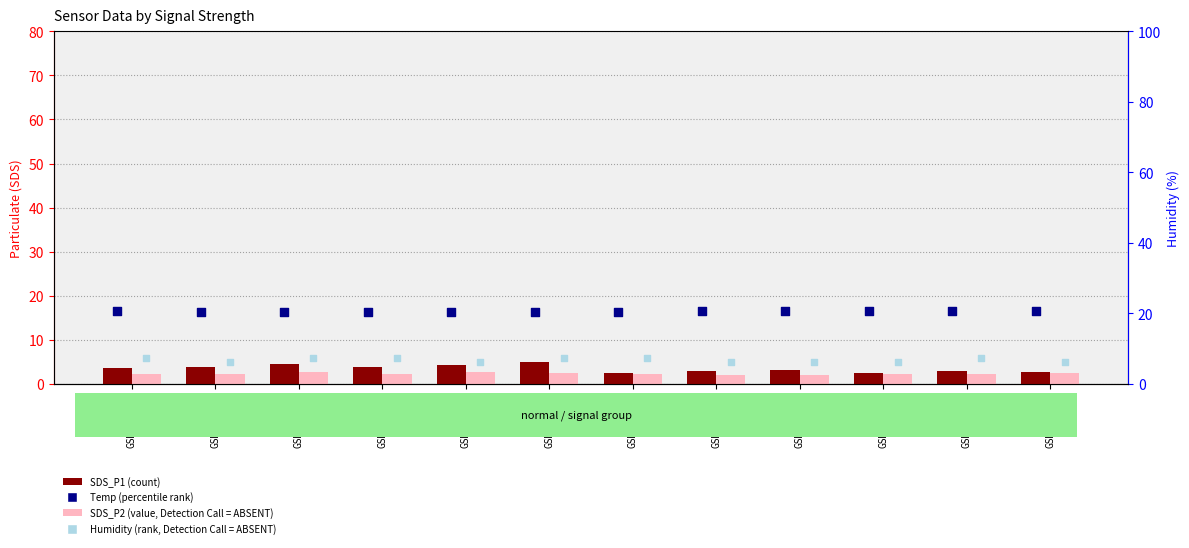

Which series reaches the minimum Y coordinate?

SDS_P2 (value)